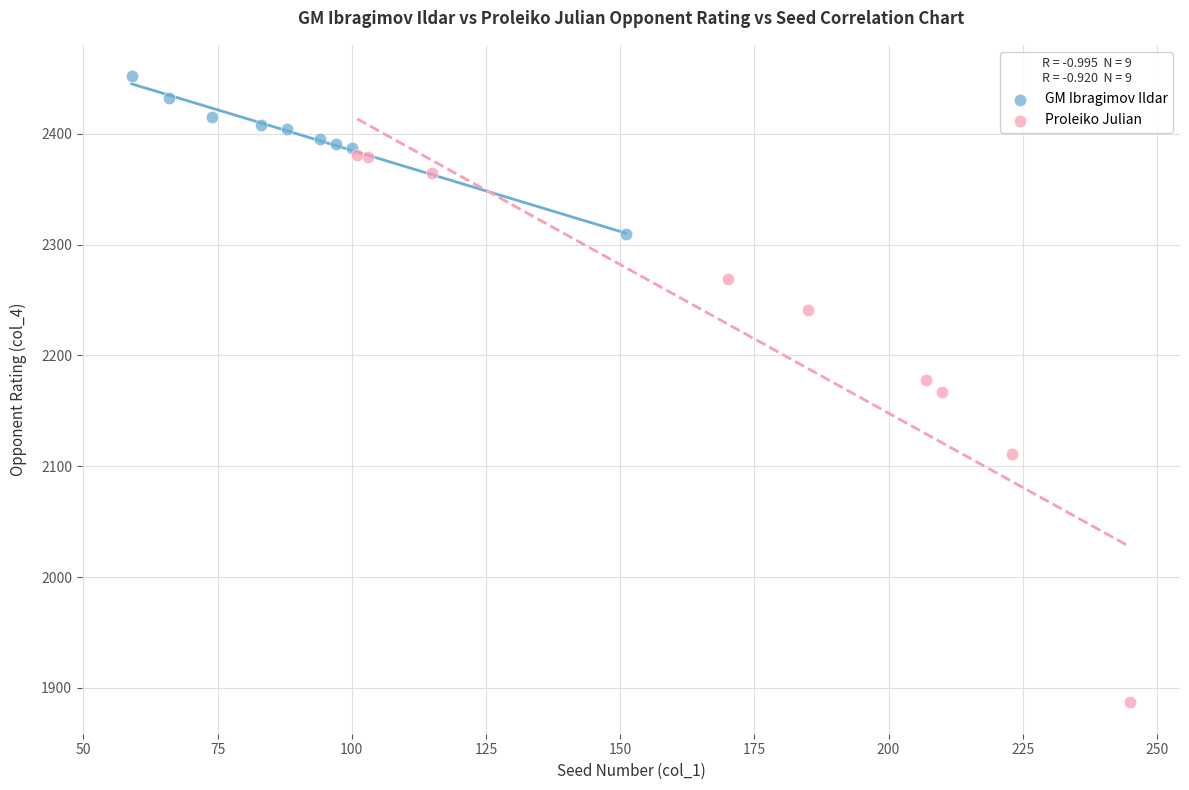

Which series contains the highest Y value?

GM Ibragimov Ildar